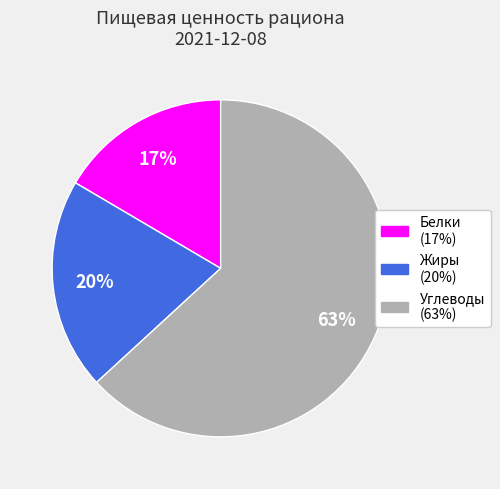

Is the sum of Жиры and Белки greater than half?

No